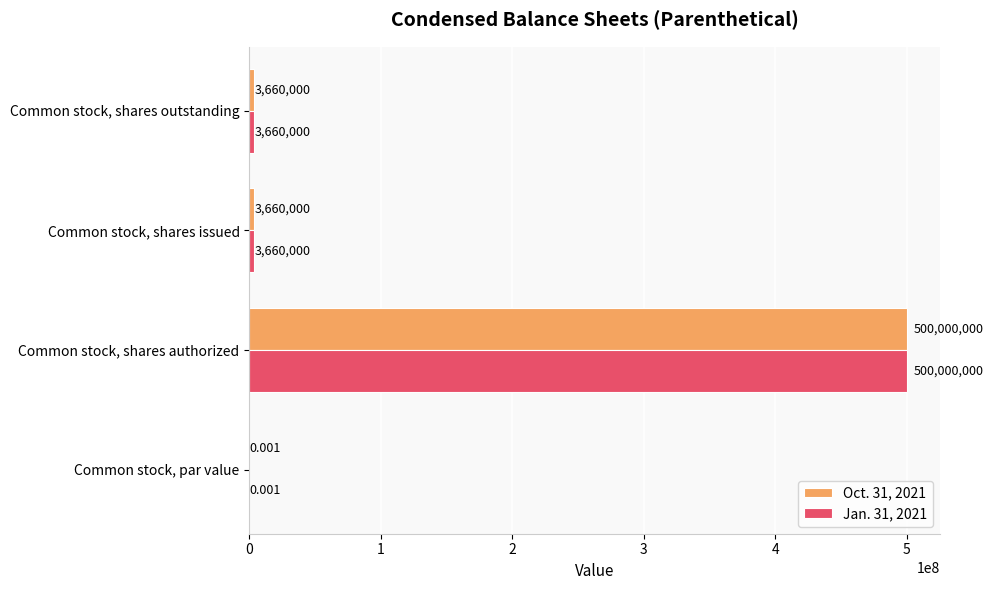

At which category is the sum across all series the highest?

Common stock, shares authorized